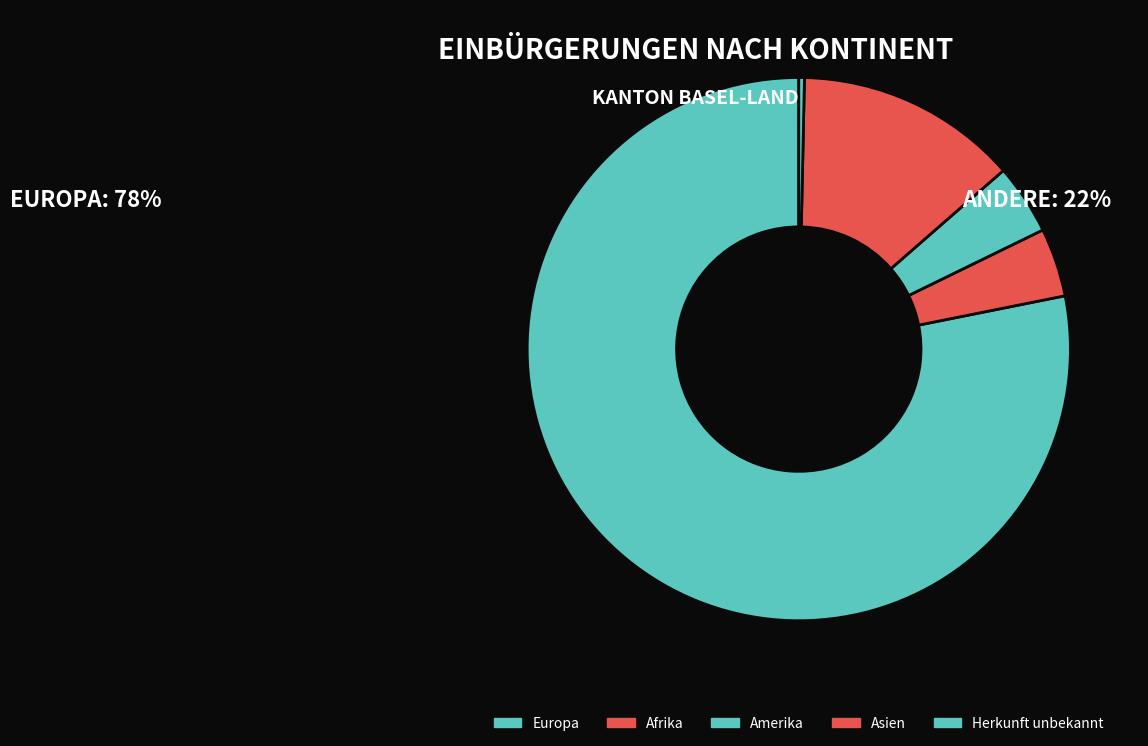

How many segments does this pie chart have?

5